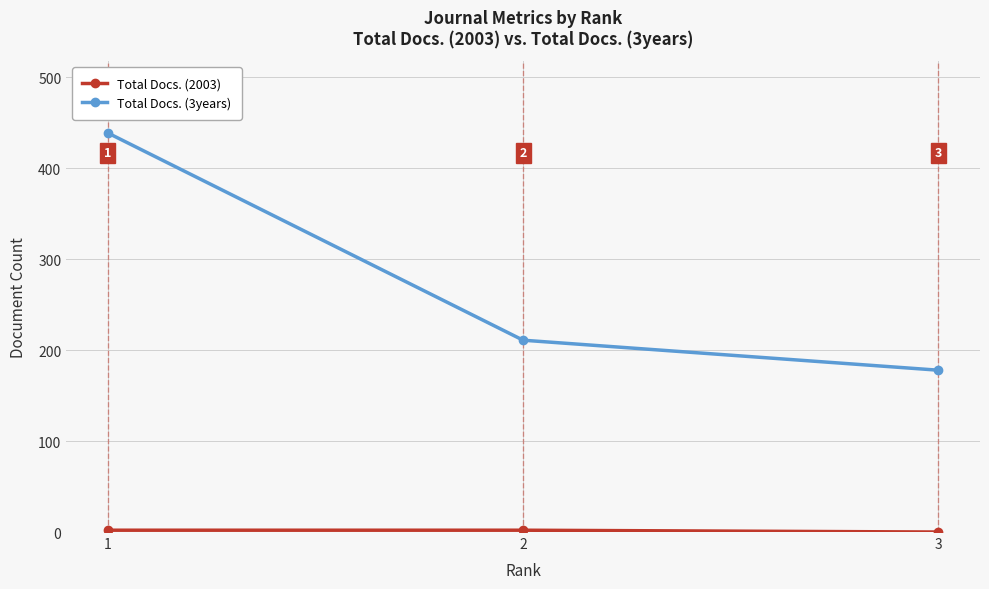

Is this an area chart (filled region under the line)?

No